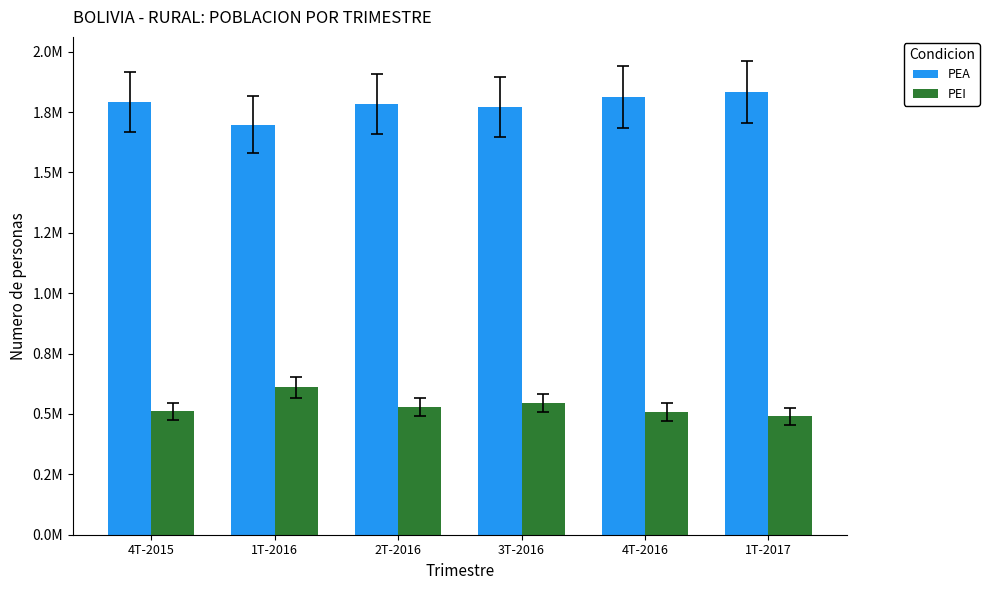

What is the value of the PEA bar at the 1st from the left?

1791788.2